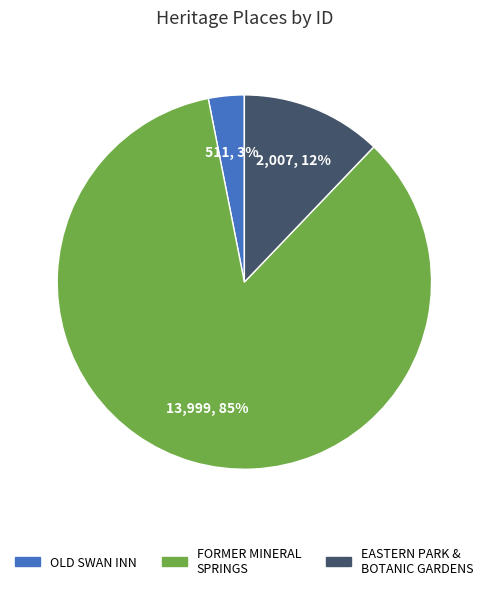

To the nearest percent, what is the difference between the largest and smallest slice percentages?

82%